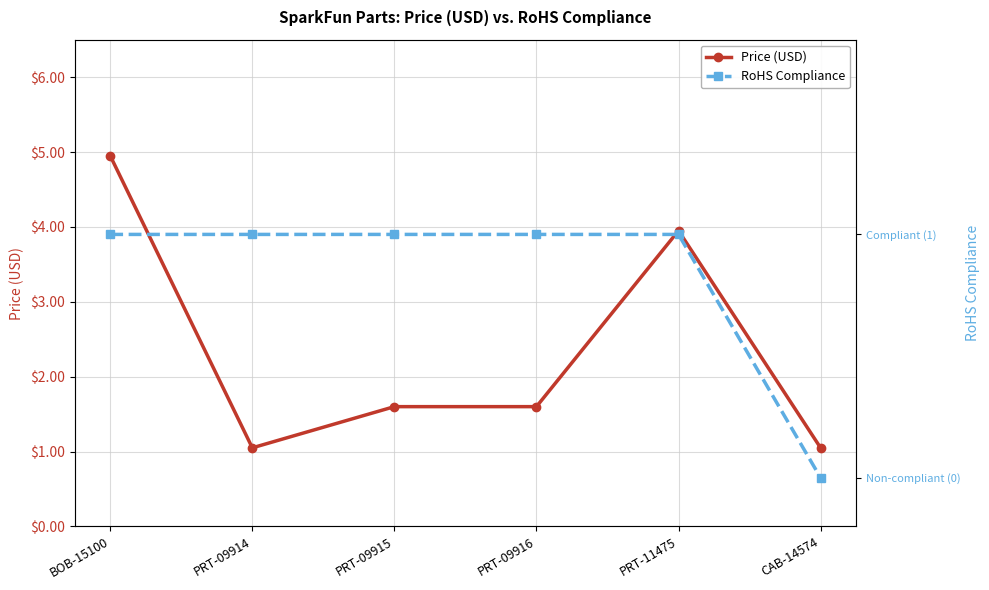

How many interior local peaks does the Price (USD) series have?

1